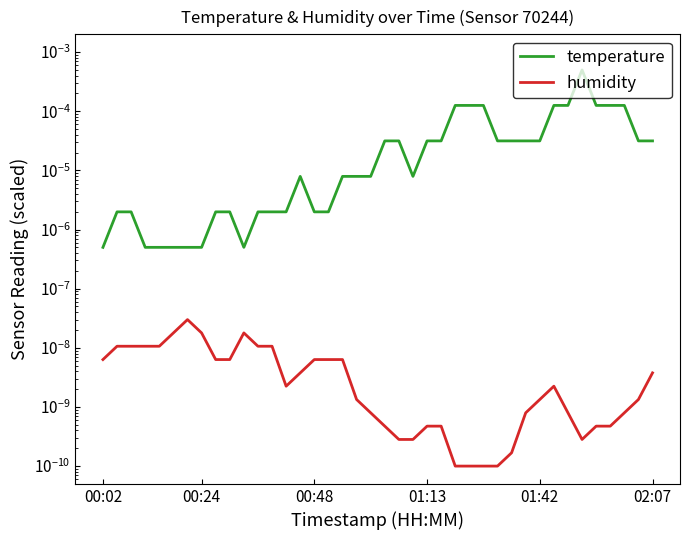

Which series has the largest range (max minus min)?

temperature